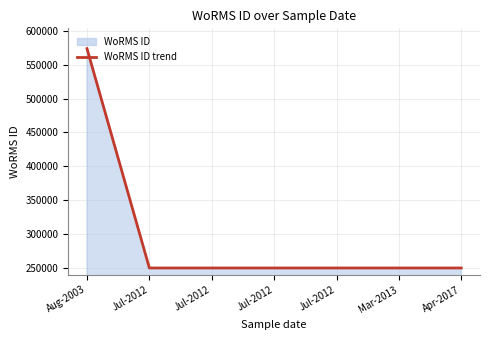

What is the label of the 3rd point from the right?

Jul-2012